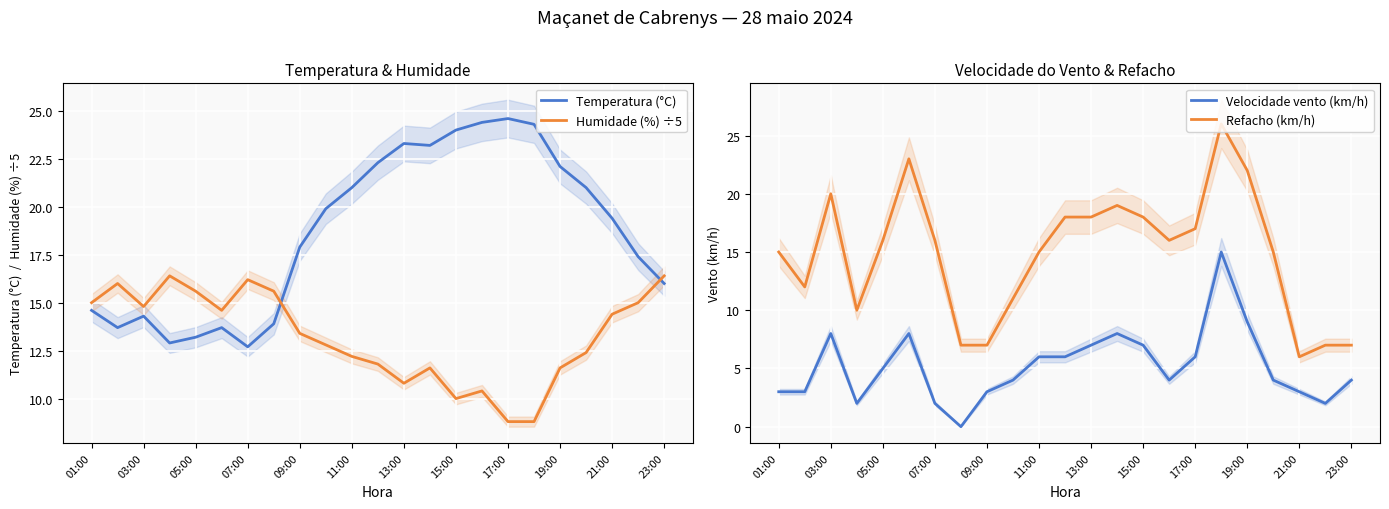

How many positive values does the Velocidade vento (km/h) series have?

22